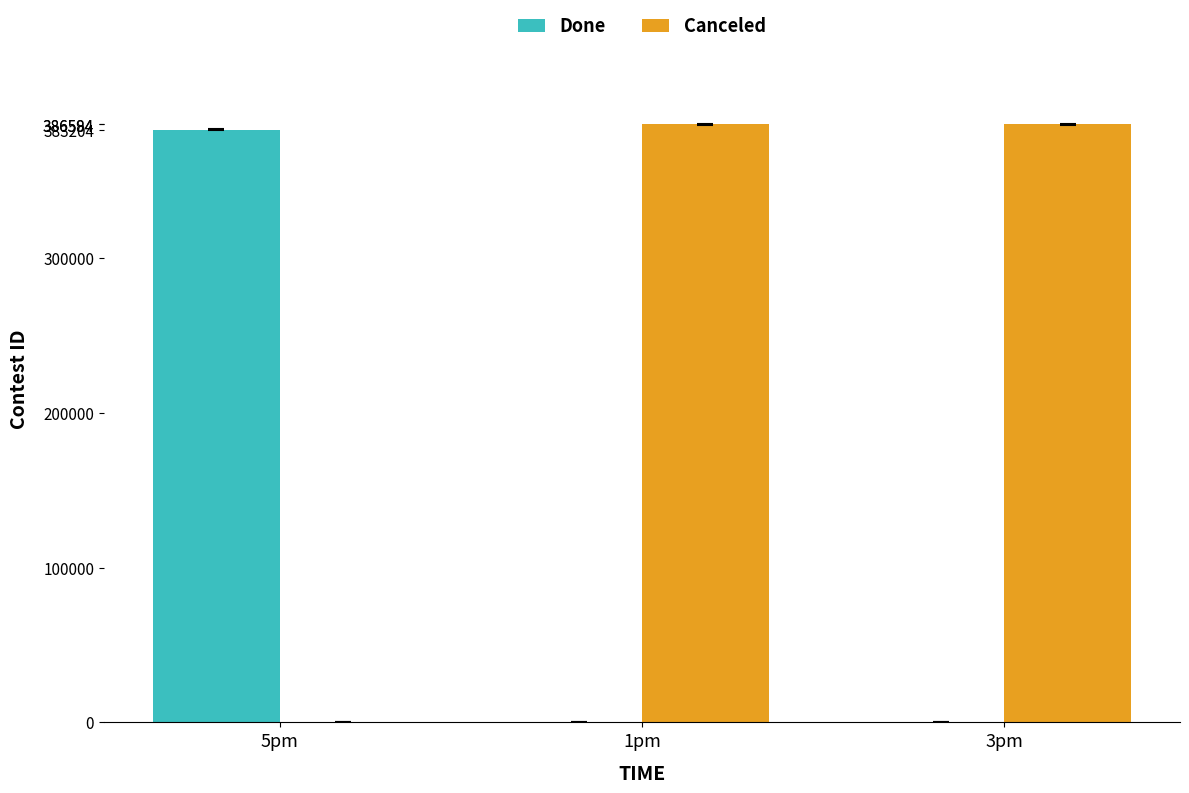

The value of Done at 3pm is 0. True or false?

True